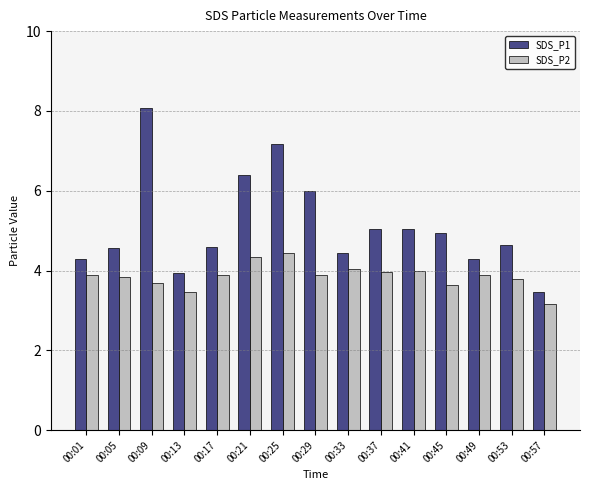

Which series changed the most between 00:41 and 00:45?

SDS_P2